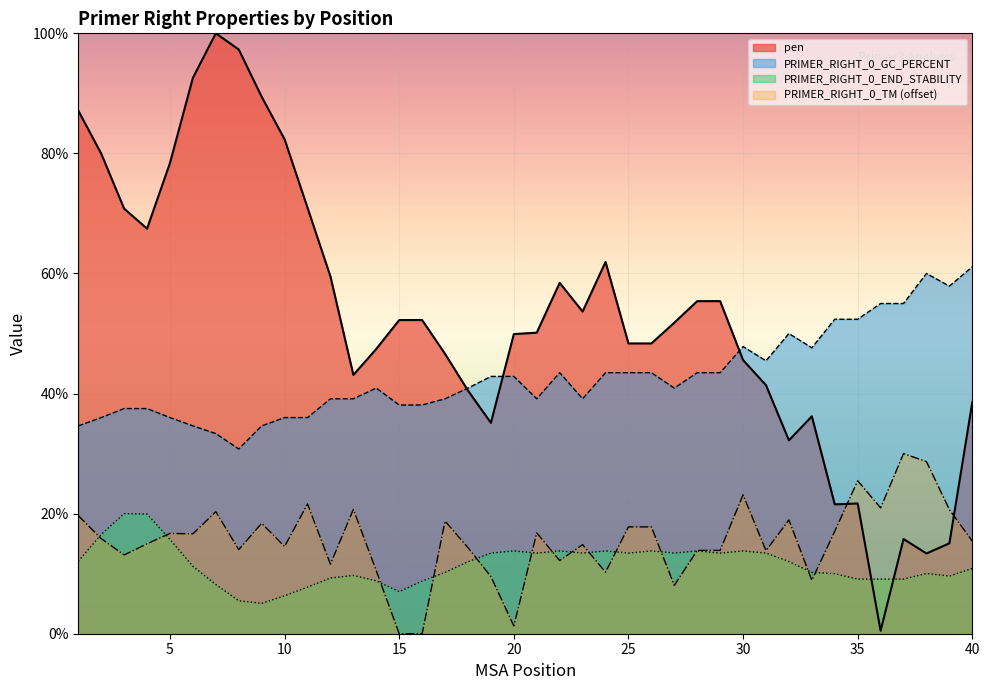

What is the difference between the PRIMER_RIGHT_0_GC_PERCENT values at 34 and 5?

16.4